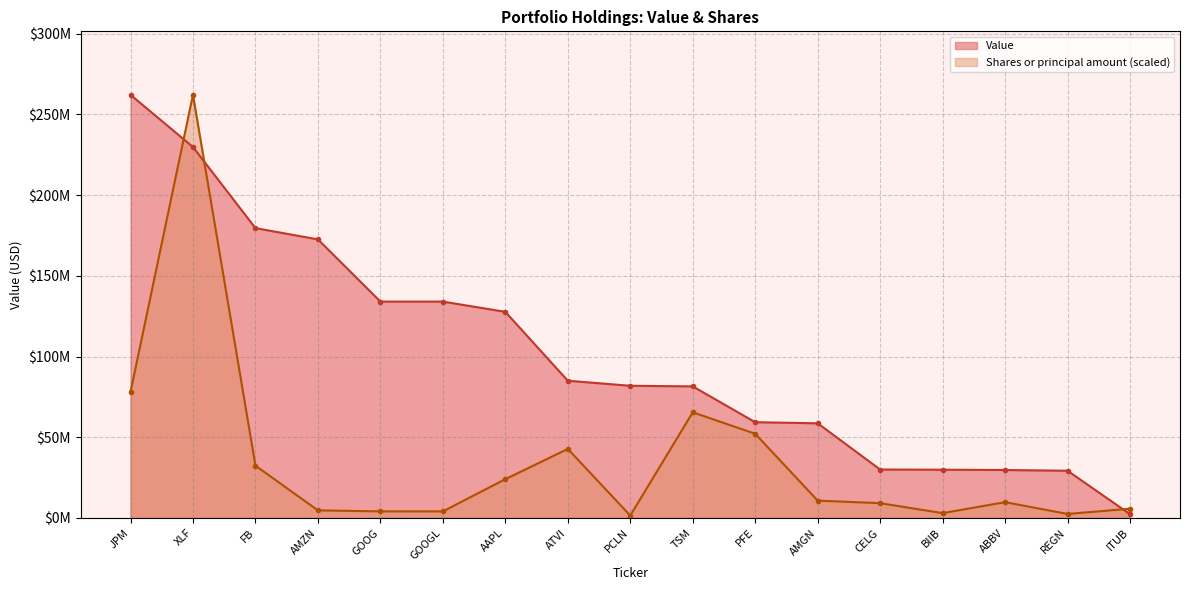

At which category does the chart reach its minimum across all series?

PCLN